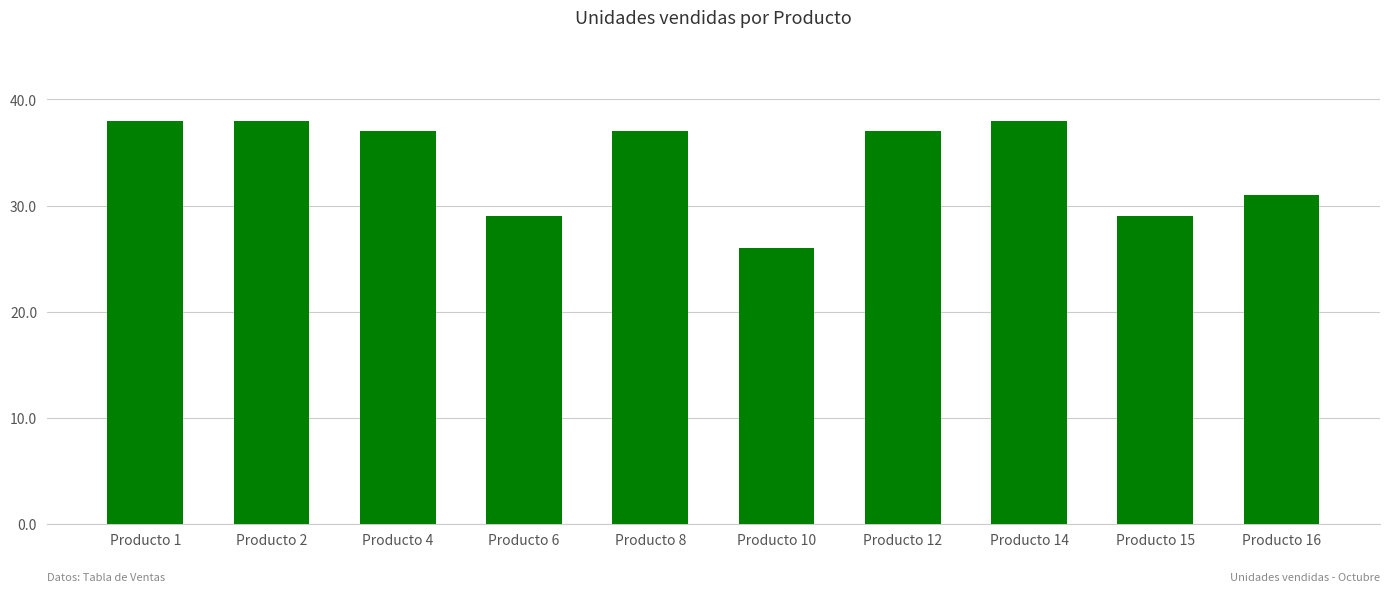

Which has a higher value, Producto 6 or Producto 8?

Producto 8